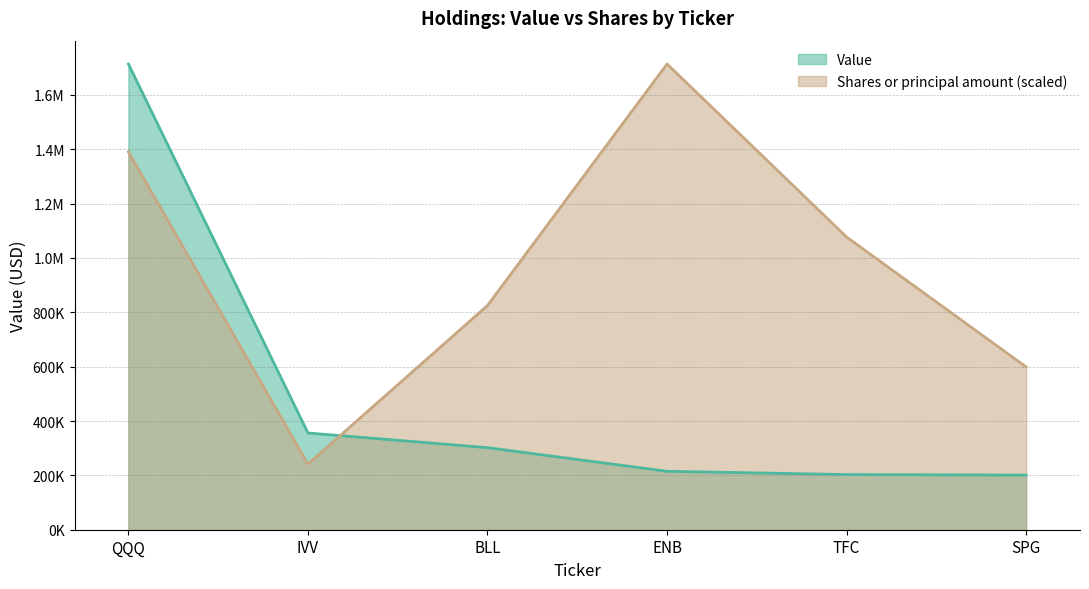

Reading left to right, list all the values displayed in this chart.

Value: QQQ=1714000.0	IVV=356000.0	BLL=302000.0	ENB=215000.0	TFC=203000.0	SPG=201000.0
Shares or principal amount: QQQ=1390445.3	IVV=241584.1	BLL=825051.8	ENB=1714000.0	TFC=1077073.2	SPG=598996.3